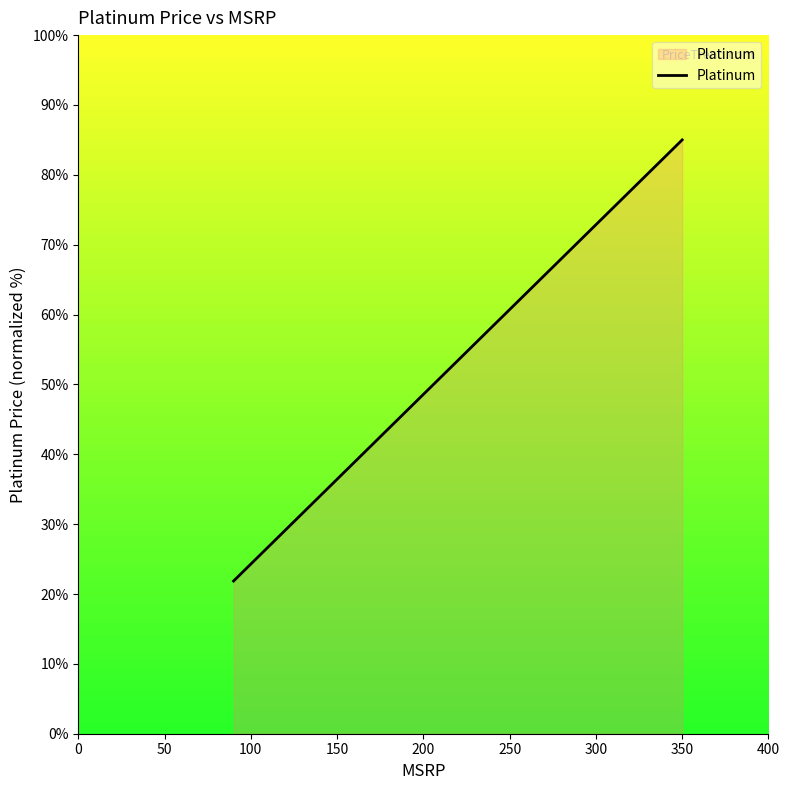

What is the maximum value shown in the chart?

85.0